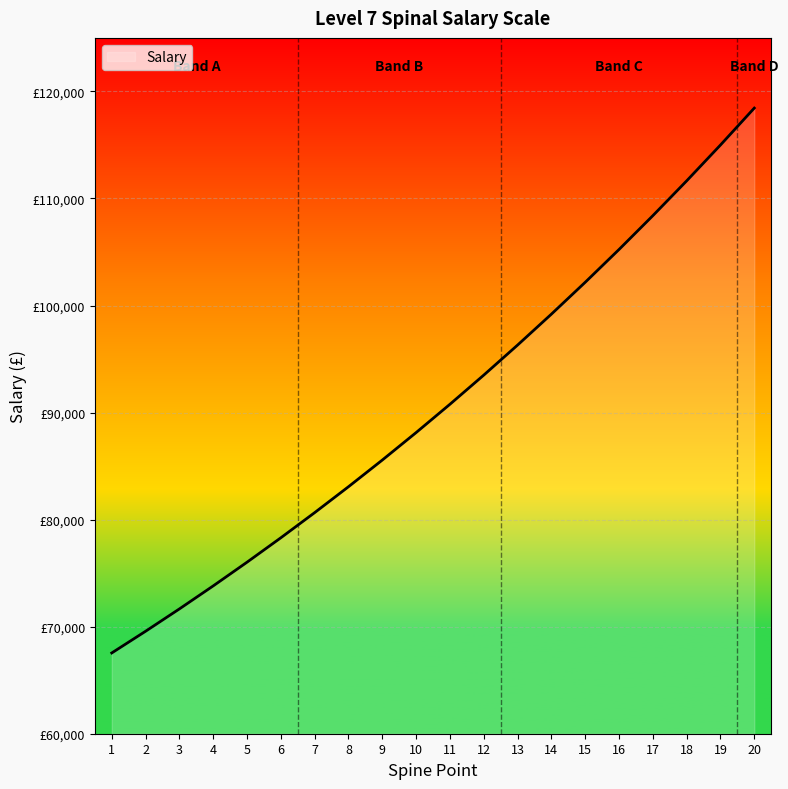

At which category does the chart reach its minimum across all series?

1